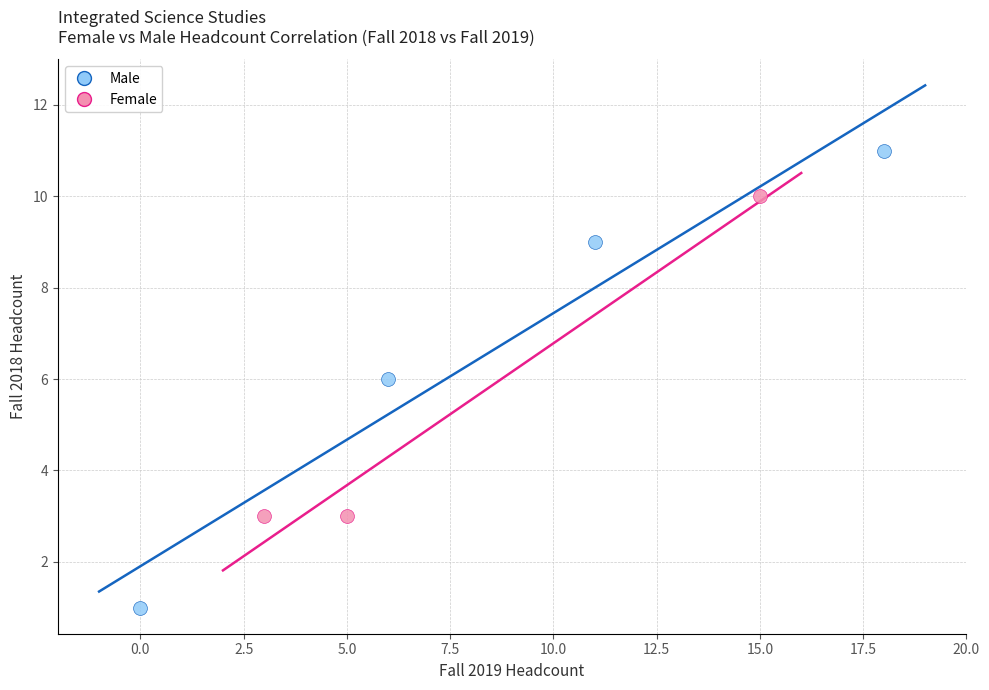

Which series has the widest spread of Y values?

Male